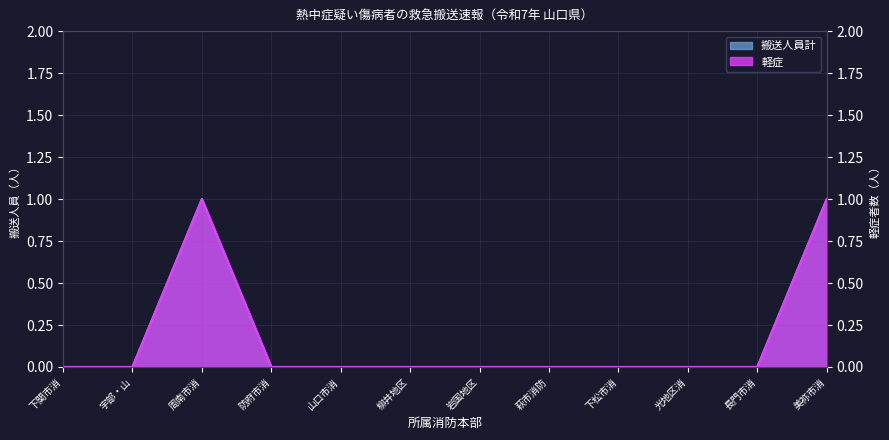

What are all the series names shown in the legend?

軽症, 搬送人員計